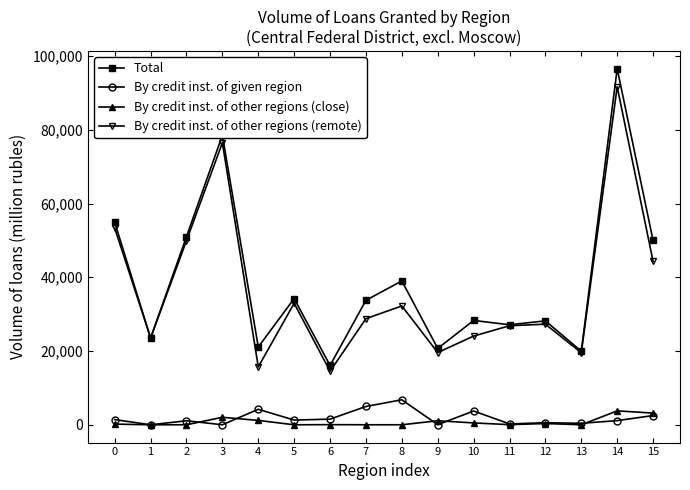

Which series has the widest spread of values?

Total